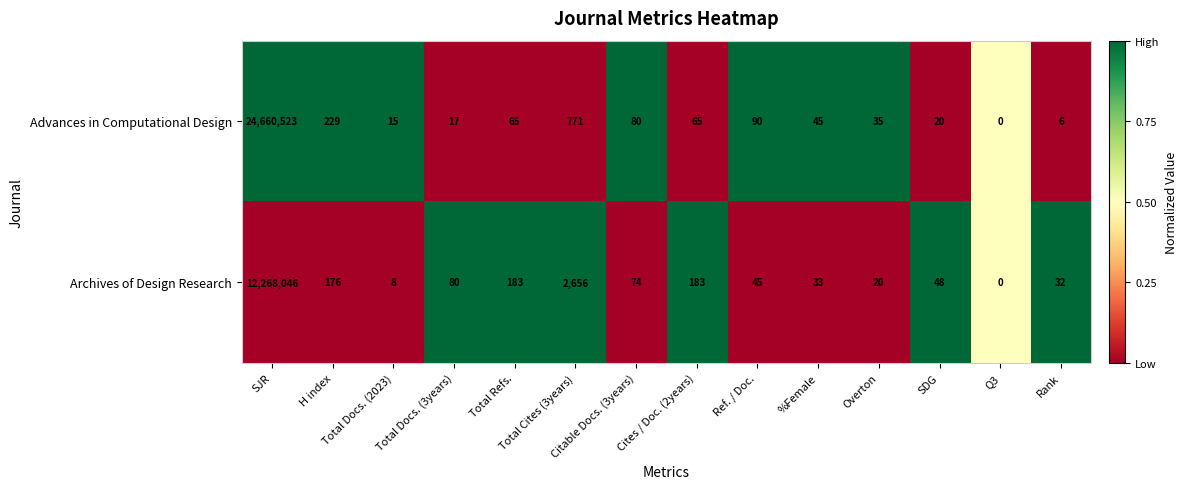

What is the average value of the Advances in Computational Design series?

1761569